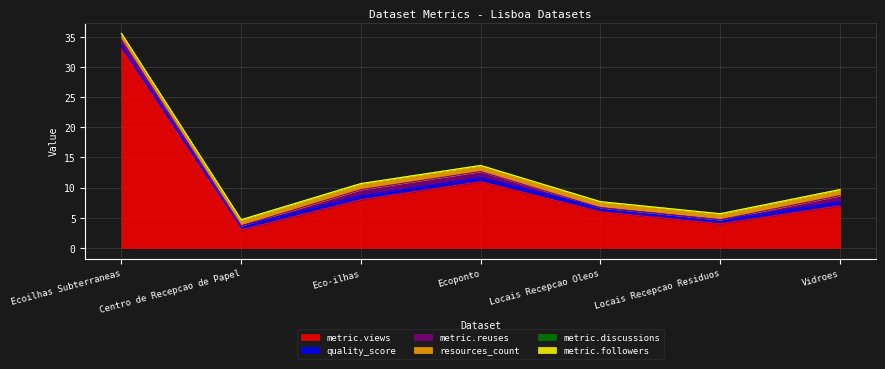

True or false: metric.reuses has a value of 1.0 at Vidroes.

True